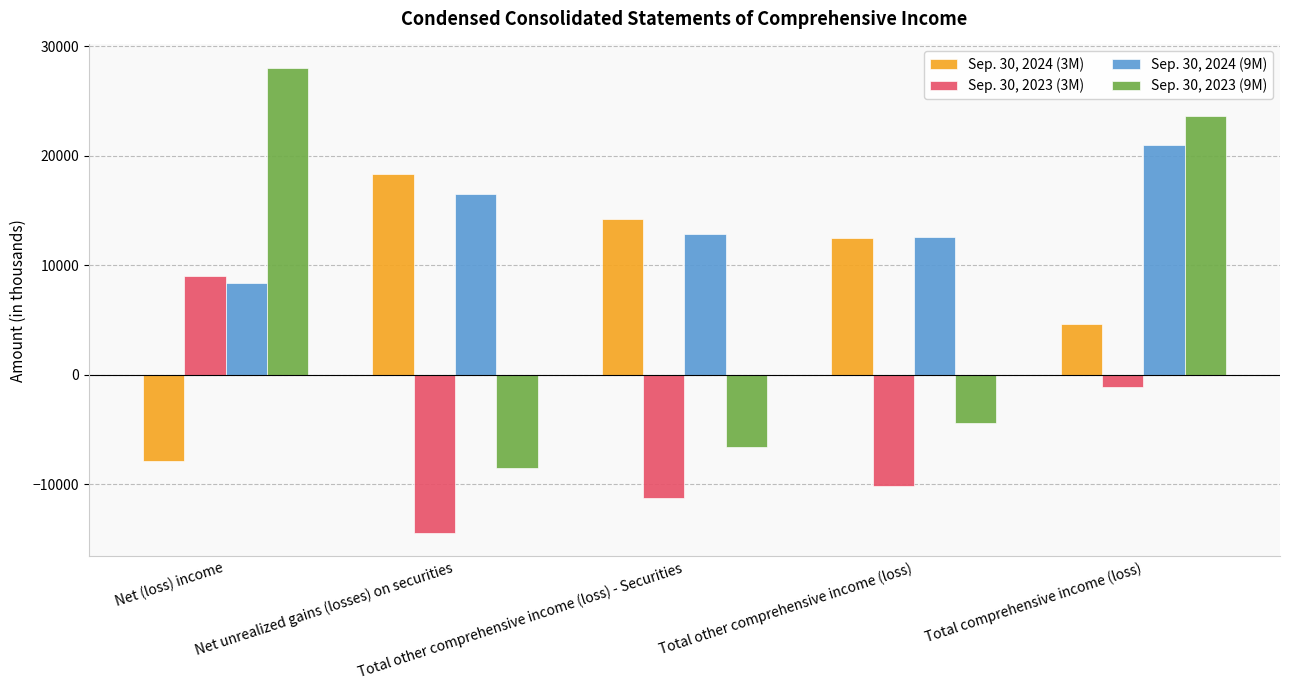

List the labels in order of Sep. 30, 2024 (3M) value, largest first.

Net unrealized gains (losses) on securities, Total other comprehensive income (loss) - Securities, Total other comprehensive income (loss), Total comprehensive income (loss), Net (loss) income